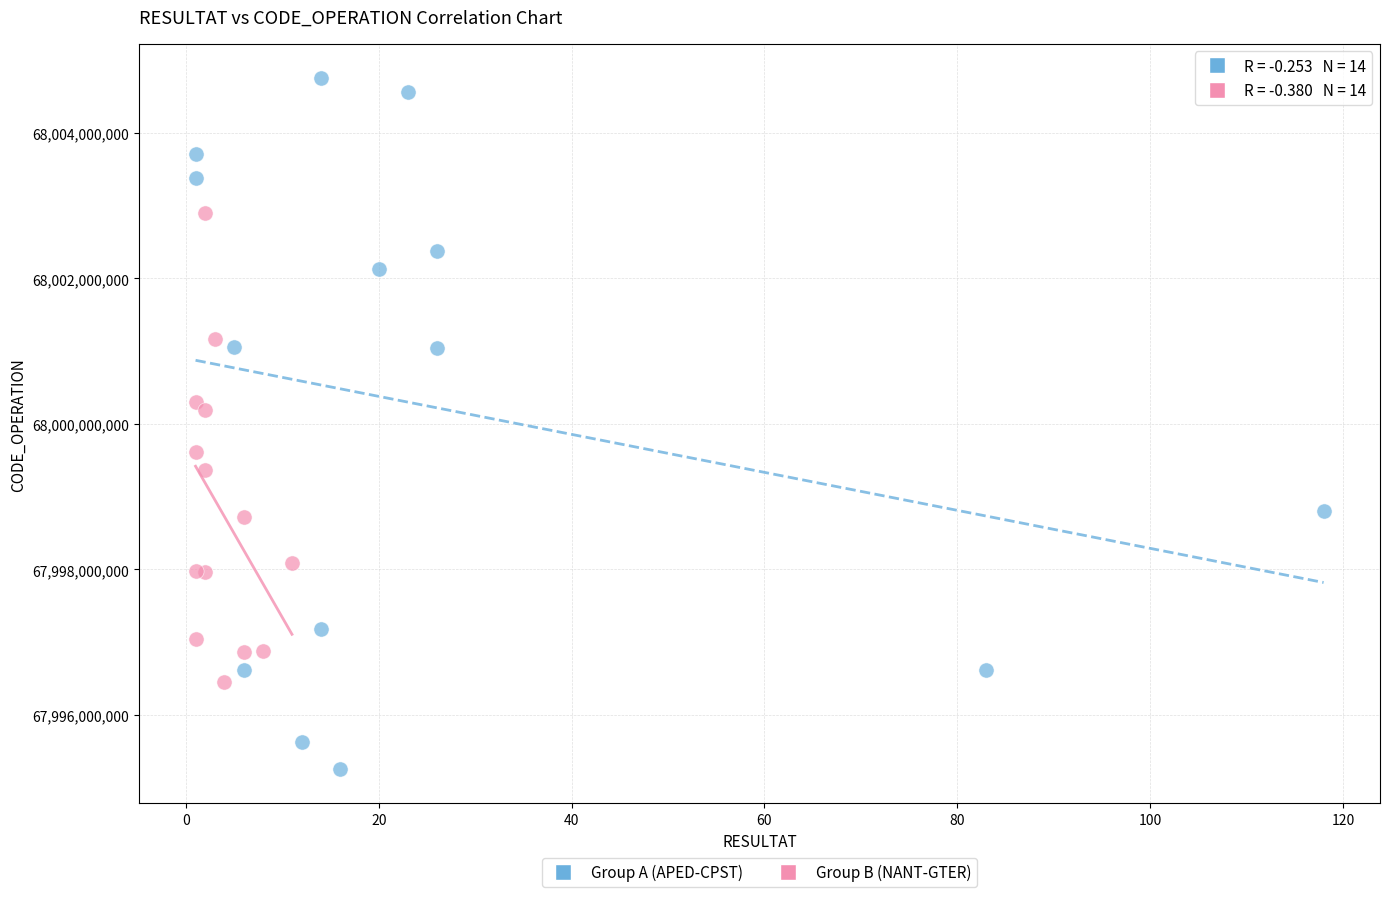

Which series reaches the minimum Y coordinate?

Group A (APED-CPST)